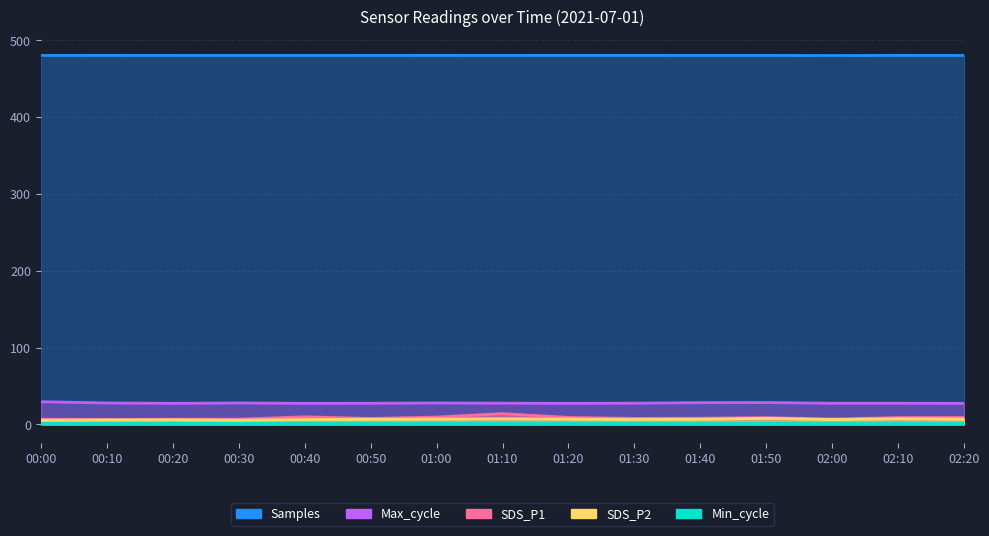

What is the difference between the highest and lowest values at 00:50?

473.7